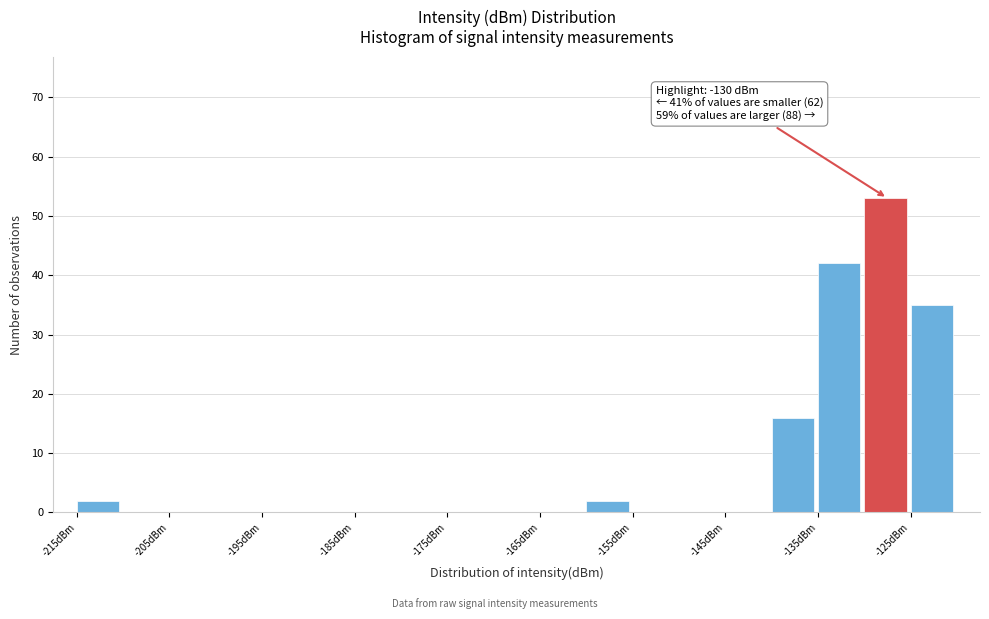

Over which range of the x-axis is the bar tallest?

-130 to -125